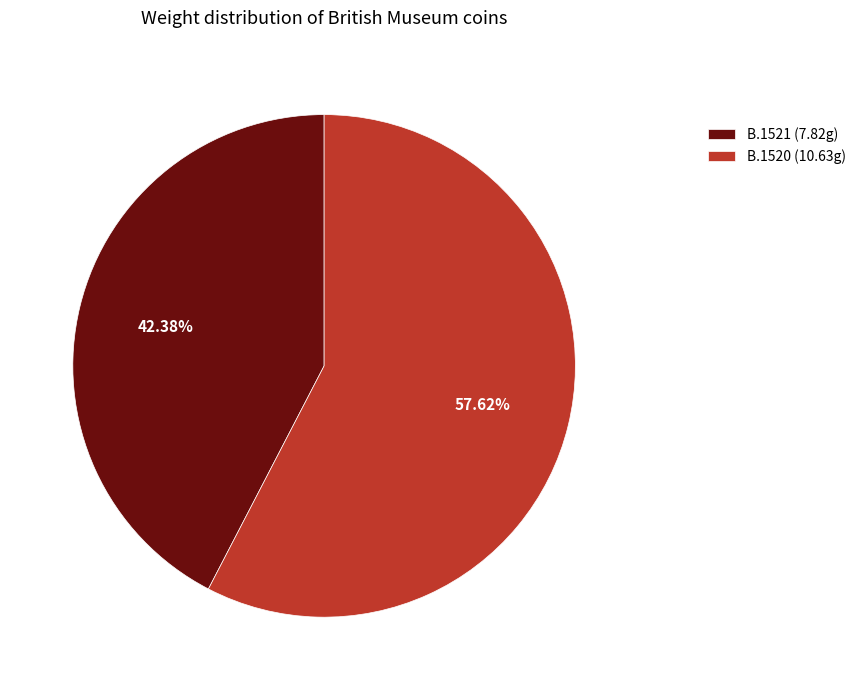

How many slices are in this pie chart?

2